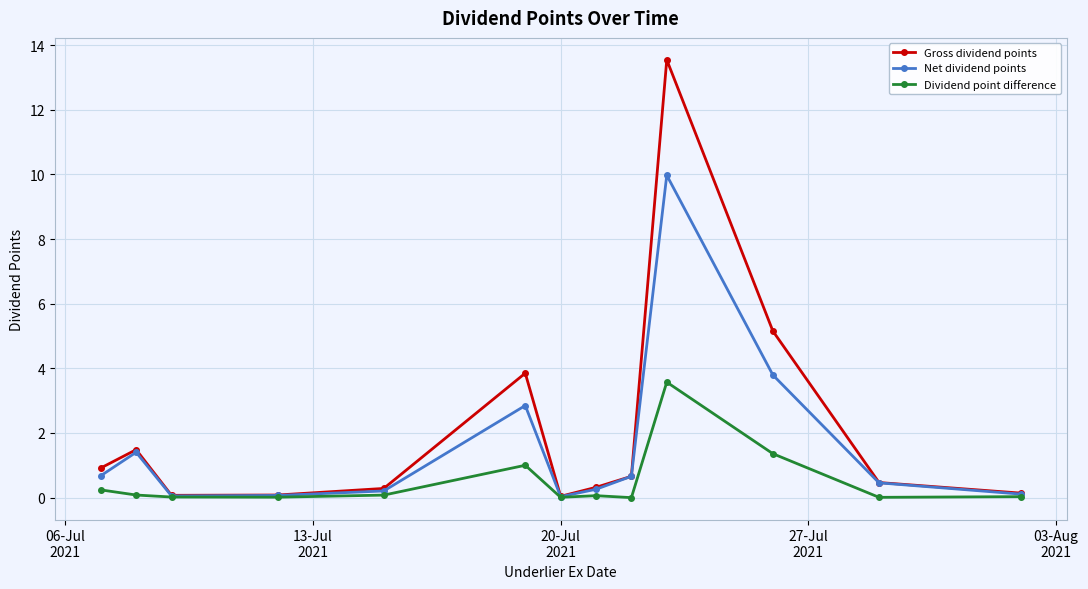

Rank the series by their average value, from highest to lowest.

Gross dividend points, Net dividend points, Dividend point difference